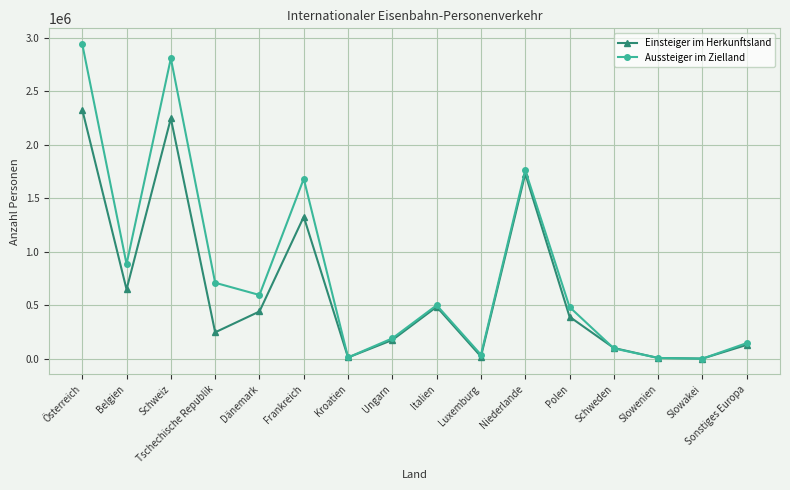

List the series in order of their overall mean, highest first.

Aussteiger im Zielland, Einsteiger im Herkunftsland